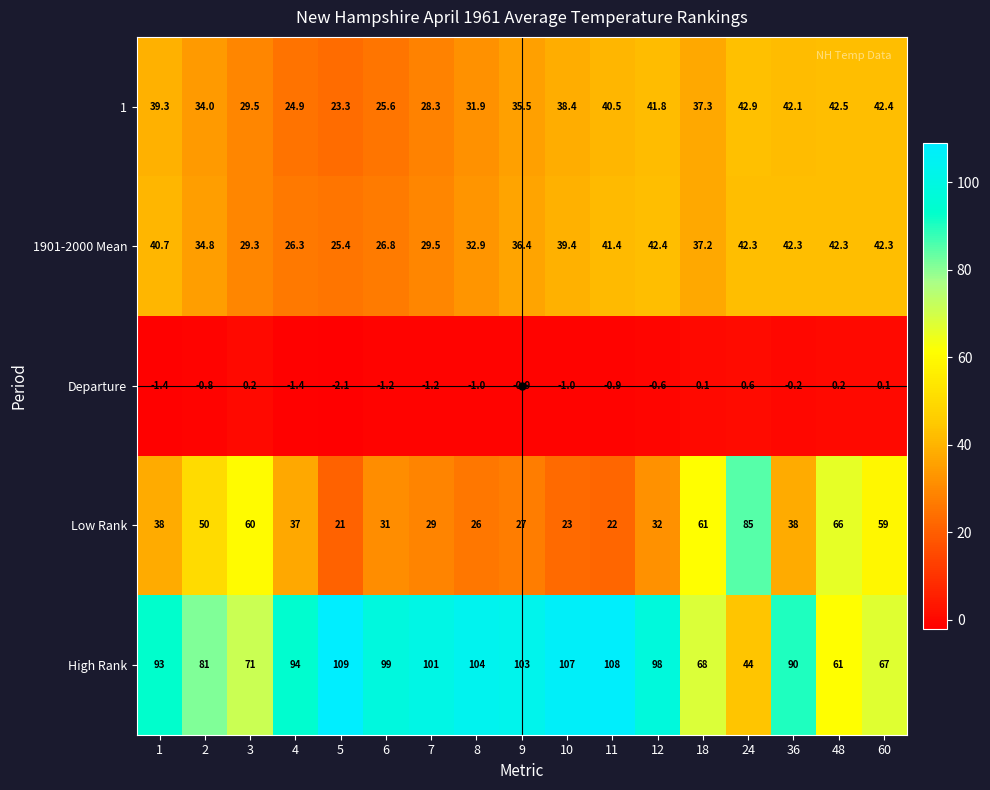

What is the difference between the highest and lowest values at 4?

95.4